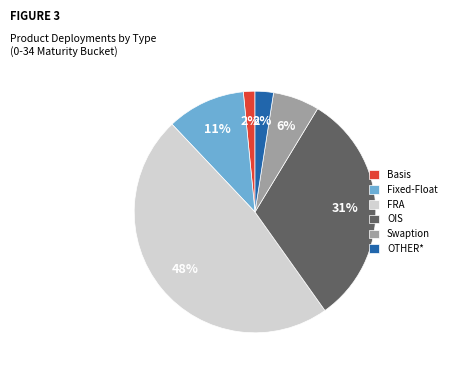

Do OTHER* and Swaption together represent more than half of the pie?

No